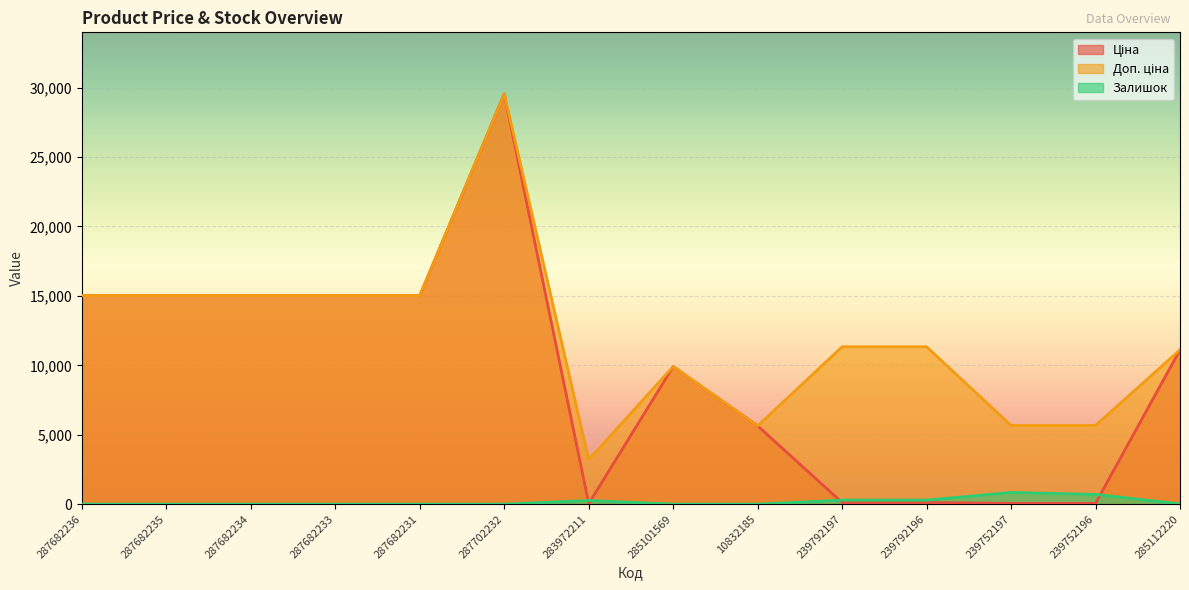

True or false: Ціна has a value of 113.3 at 239792197.

True